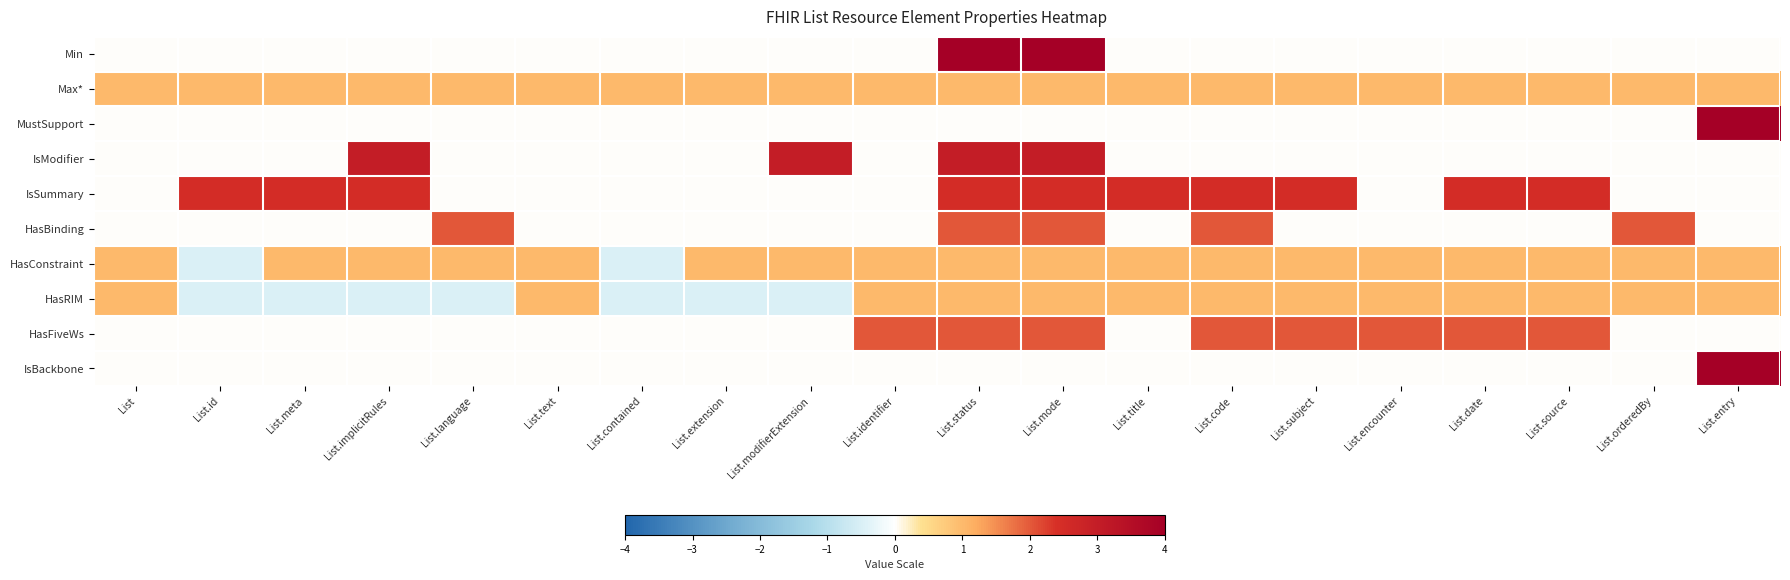

Which category has the highest value across all series?

List.status